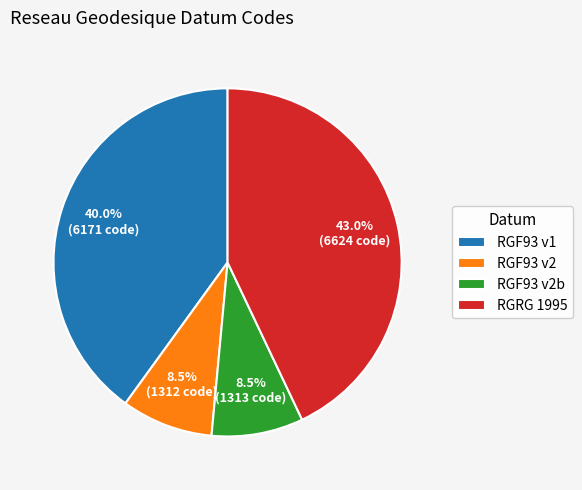

Is there a majority slice in this chart?

No